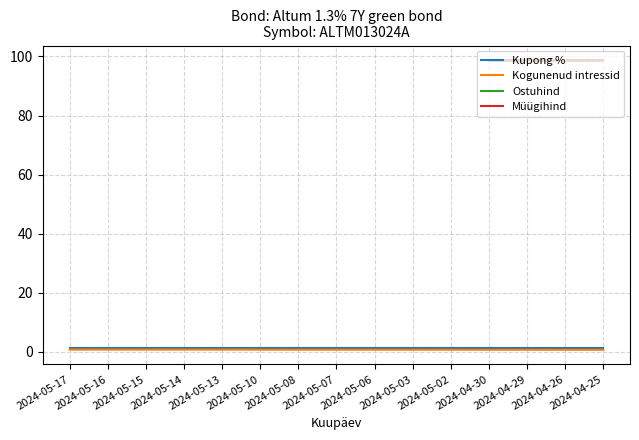

Which category has the highest value in the Müügihind series?

2024-04-30